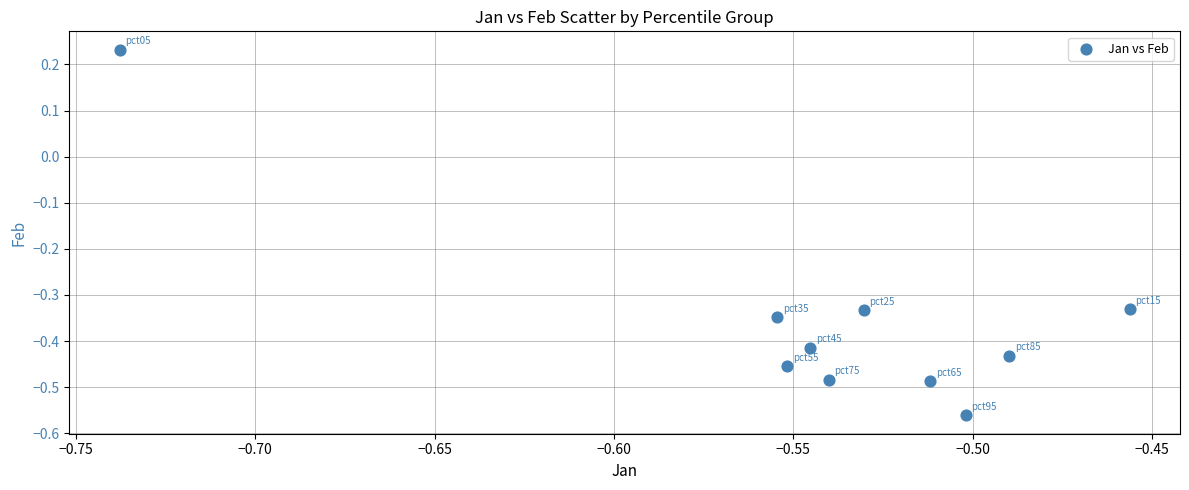

What is the range of Y values (max minus min)?

0.8